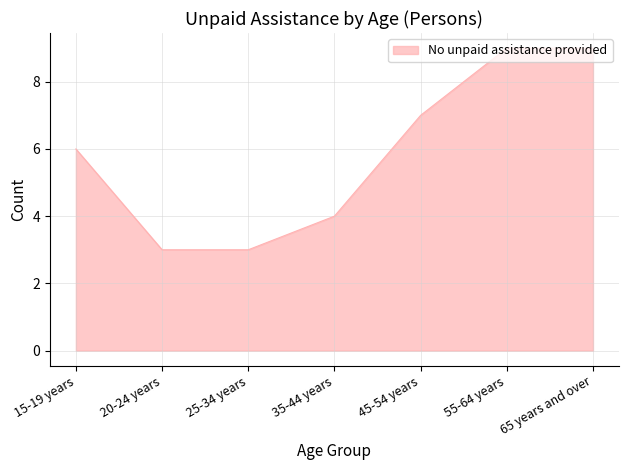

What is the smallest value displayed?

3